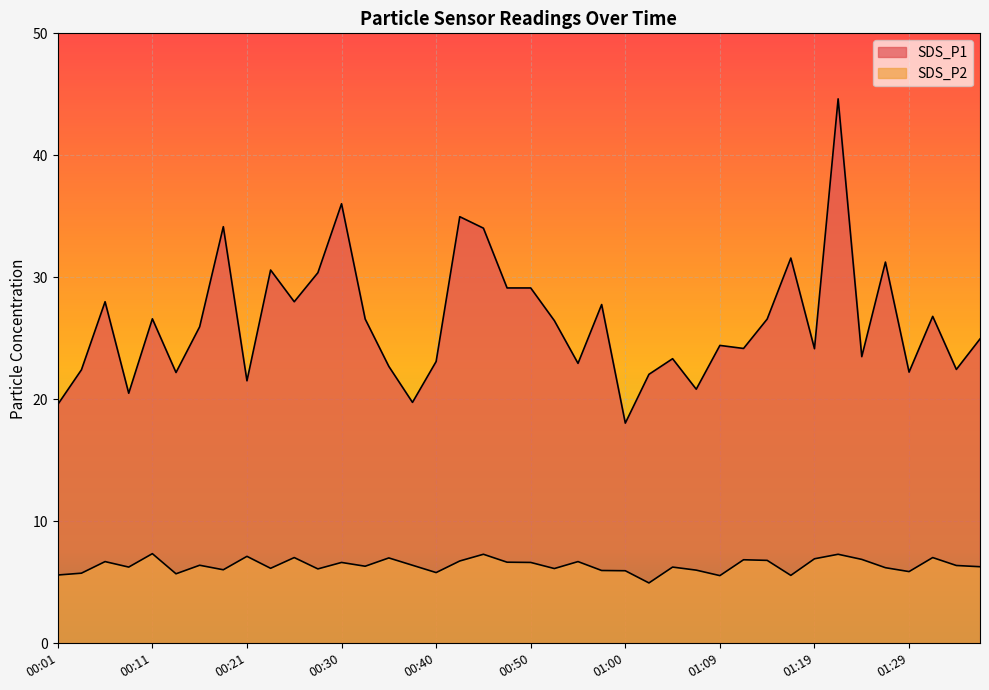

Reading right to left, list all the values displayed in this chart.

SDS_P1: 24.9	22.4	26.8	22.2	31.2	23.5	44.6	24.1	31.6	26.6	24.2	24.4	20.8	23.3	22.1	18.1	27.8	22.9	26.4	29.1	29.1	34.0	35.0	23.1	19.8	22.7	26.6	36.0	30.4	28.0	30.6	21.5	34.1	25.9	22.2	26.6	20.5	28.0	22.4	19.6
SDS_P2: 6.3	6.4	7.0	5.9	6.2	6.9	7.3	6.9	5.6	6.8	6.8	5.5	6.0	6.2	5.0	6.0	6.0	6.7	6.1	6.6	6.7	7.3	6.8	5.8	6.4	7.0	6.3	6.6	6.1	7.0	6.2	7.1	6.0	6.4	5.7	7.3	6.2	6.7	5.8	5.6